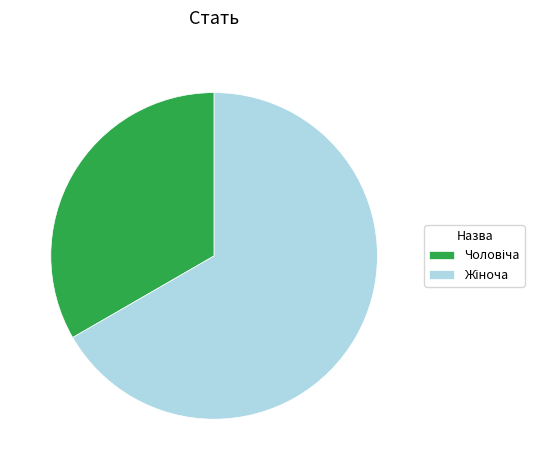

Is there a majority slice in this chart?

Yes